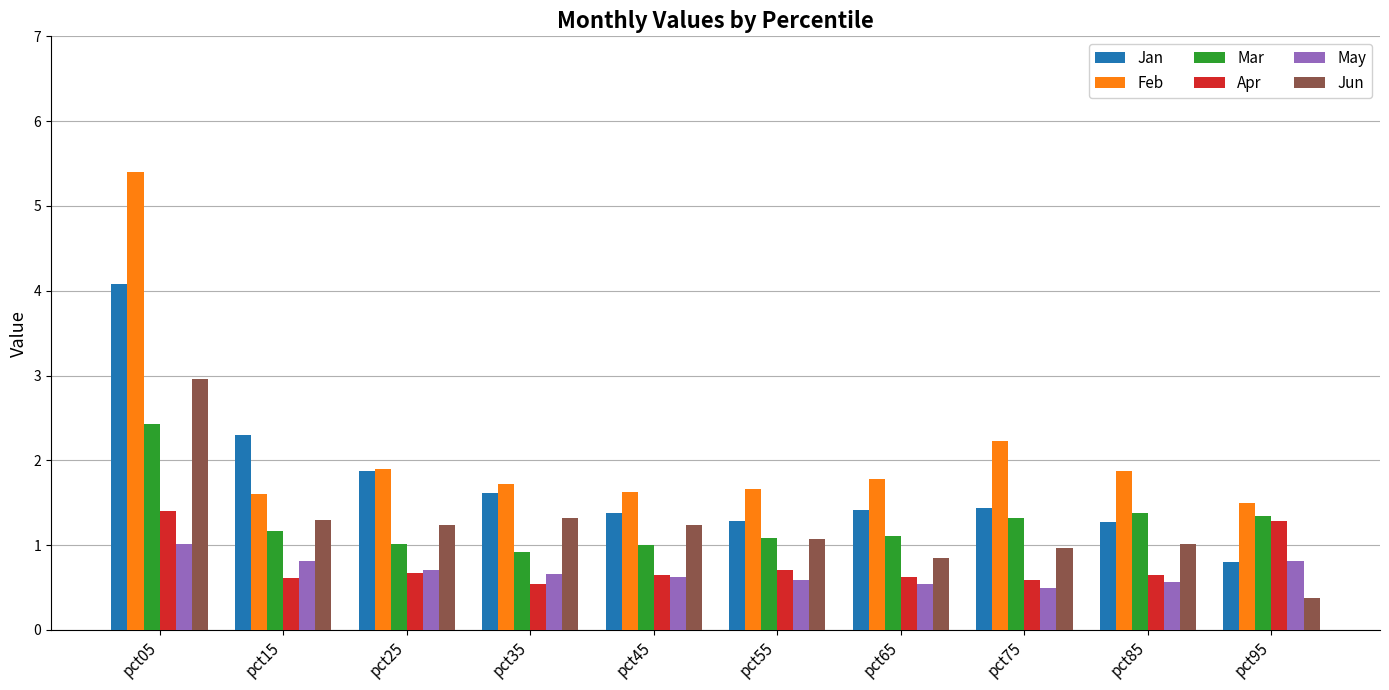

What is the sum of all Mar values?

12.8